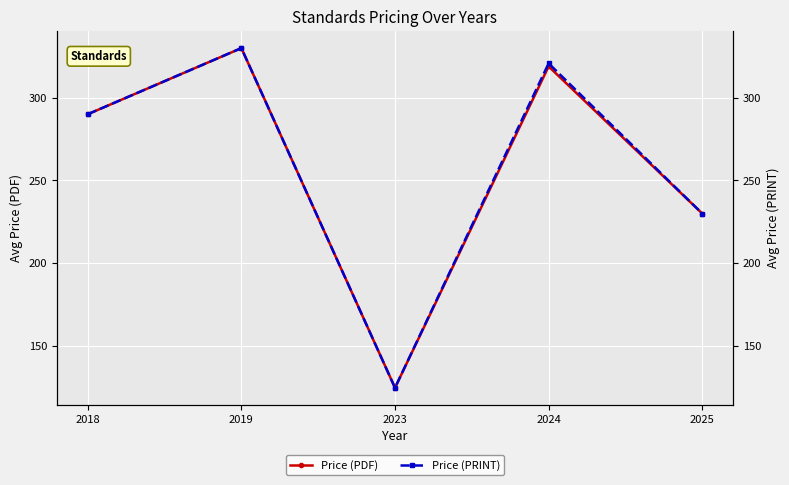

How many data points does each series have?

5